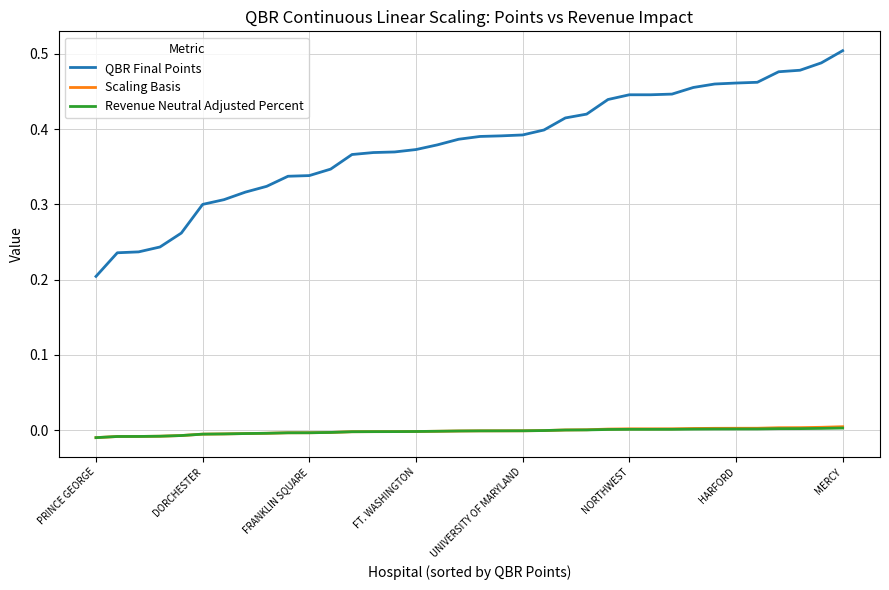

True or false: QBR Final Points and Scaling Basis cross at least once.

False